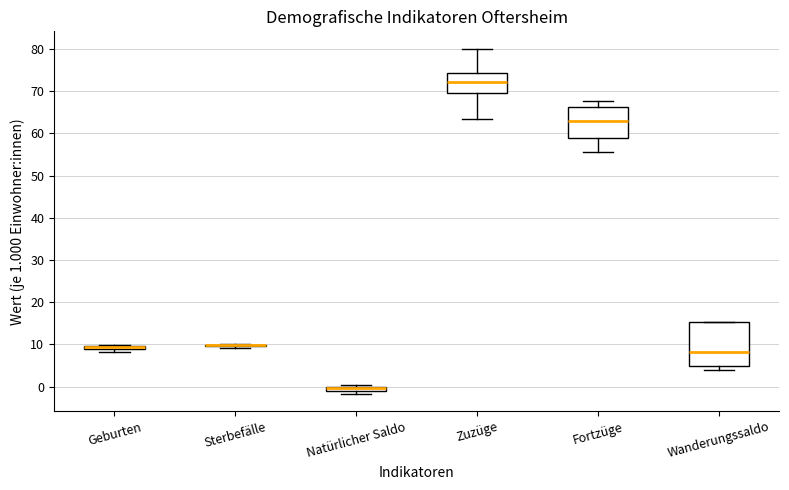

Comparing the boxes themselves (not the whiskers), which one is the tallest?

Wanderungssaldo